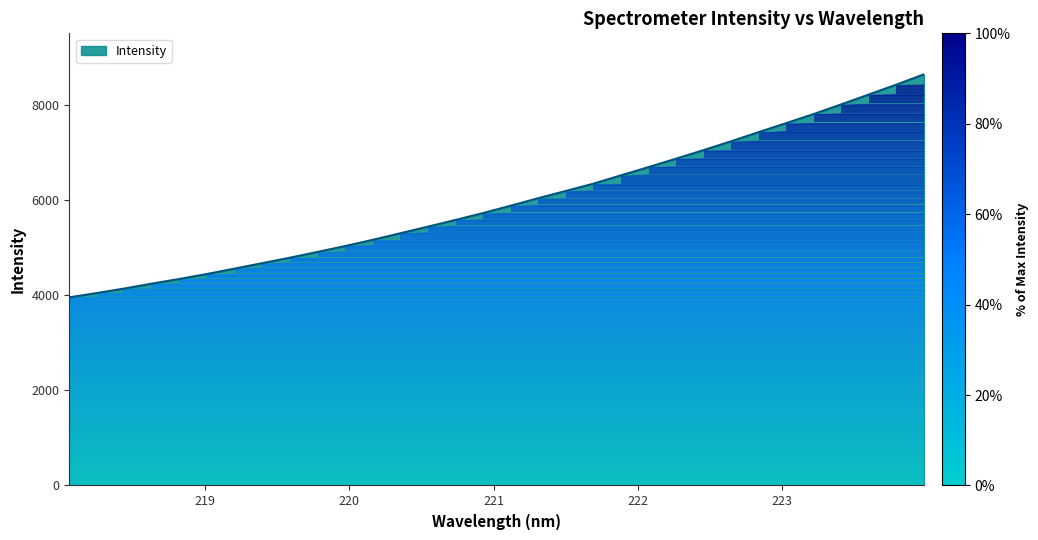

What is the smallest value displayed?

3952.6